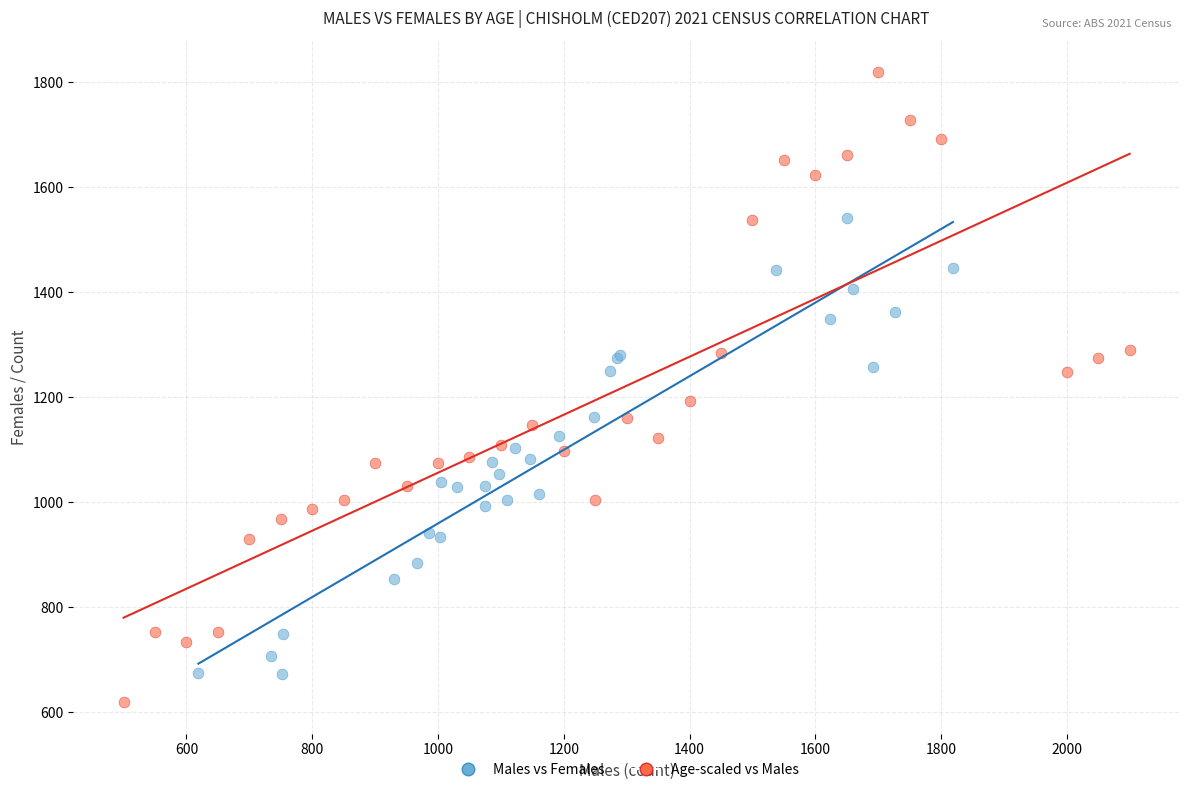

Which series contains the lowest Y value?

Age-scaled vs Males